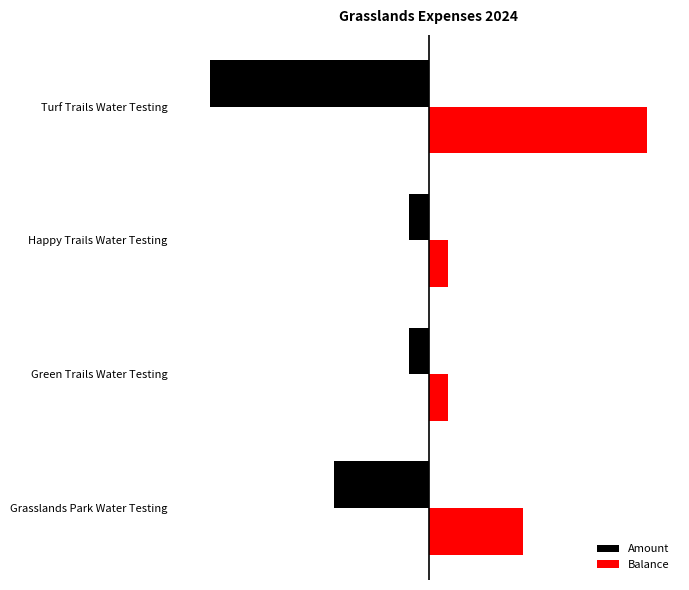

What are all the series names shown in the legend?

Amount, Balance